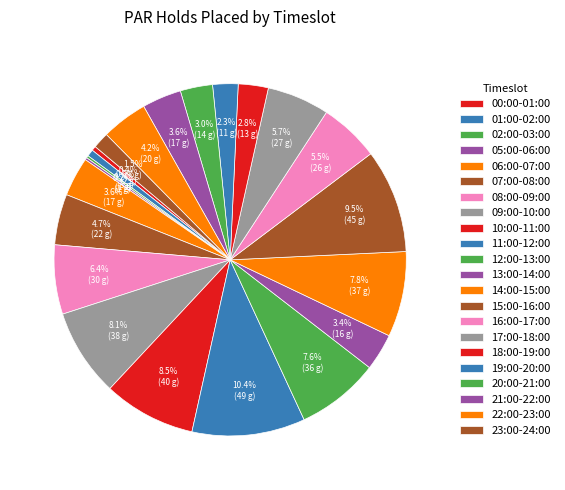

Is it true that 13:00-14:00 is 3% of the pie?

True